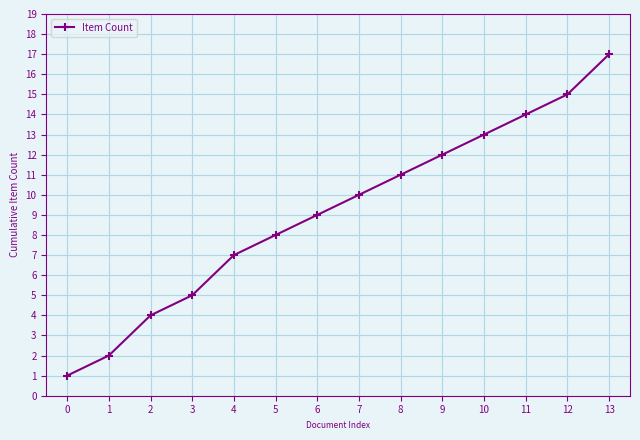

The value at 2 is 6. True or false?

False